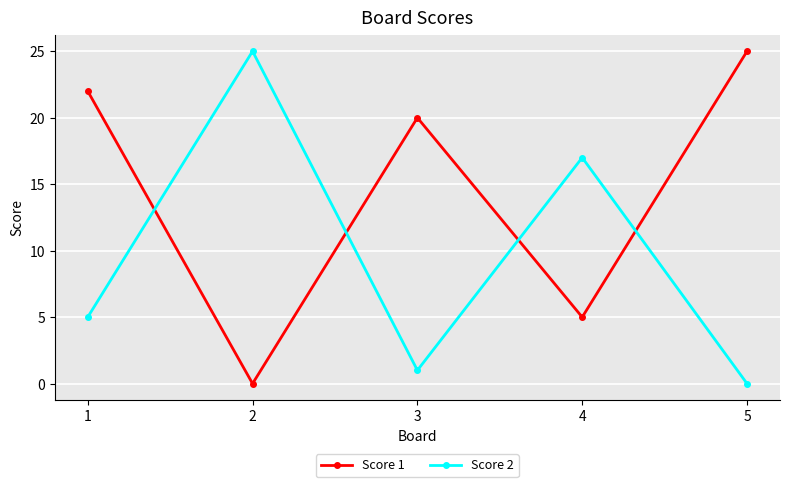

What is the difference between the highest and lowest values at 2?

25